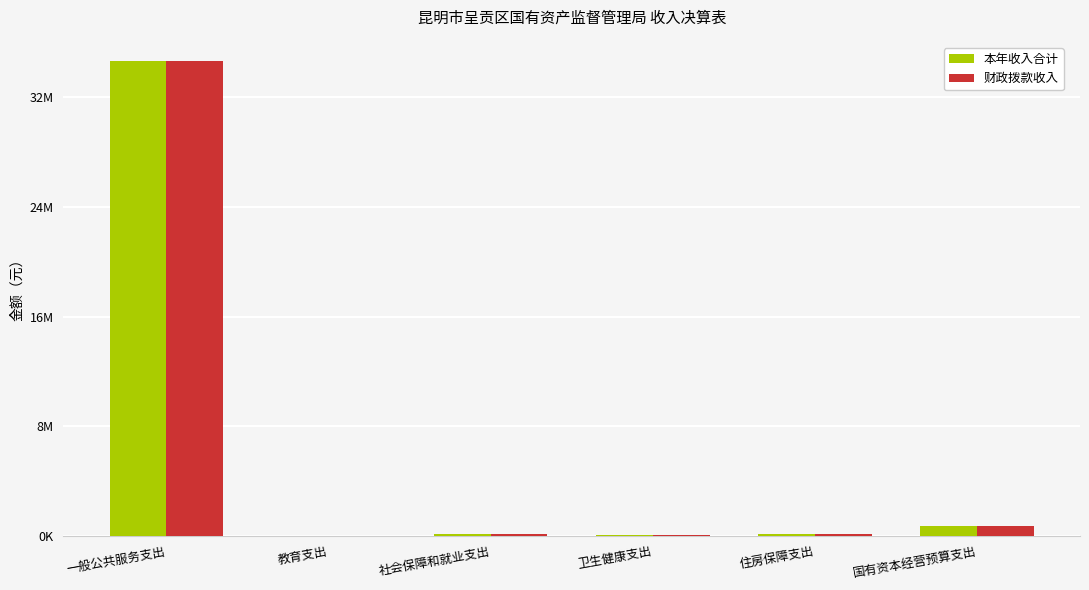

What are all the series names shown in the legend?

本年收入合计, 财政拨款收入